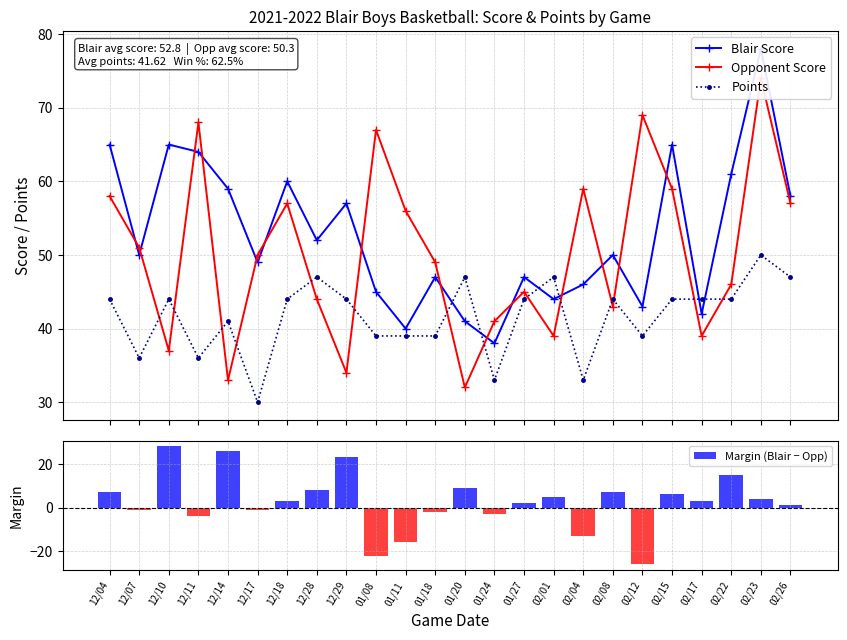

What is the value of the Points point at the 22nd from the left?

44